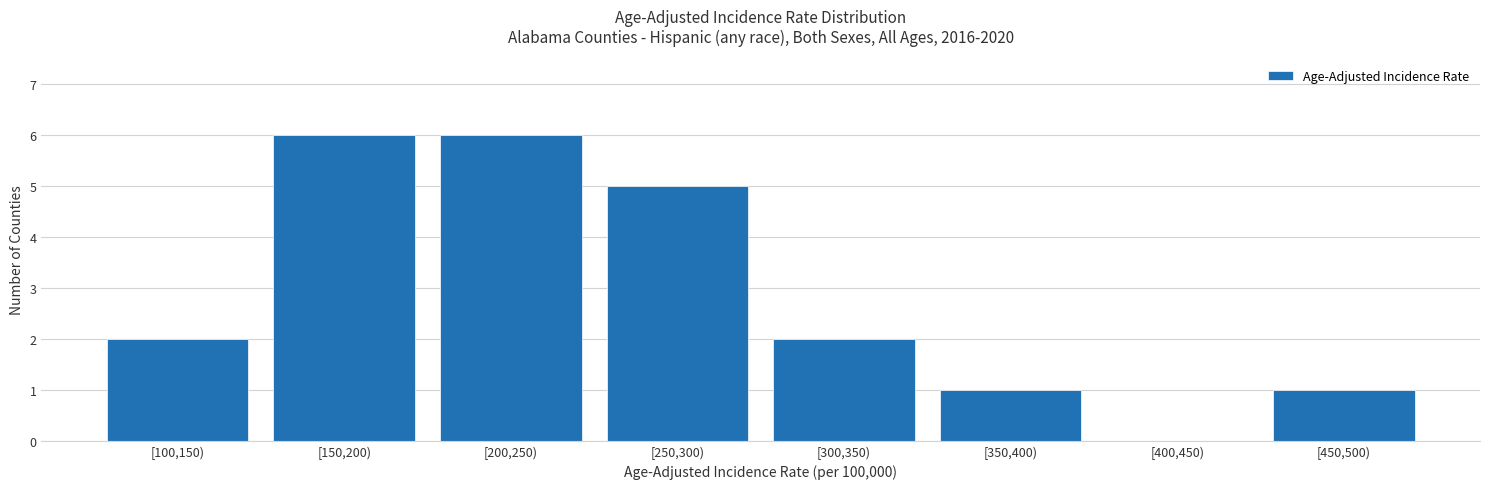

Reading right to left, list all the values displayed in this chart.

[450,500)=1	[400,450)=0	[350,400)=1	[300,350)=2	[250,300)=5	[200,250)=6	[150,200)=6	[100,150)=2